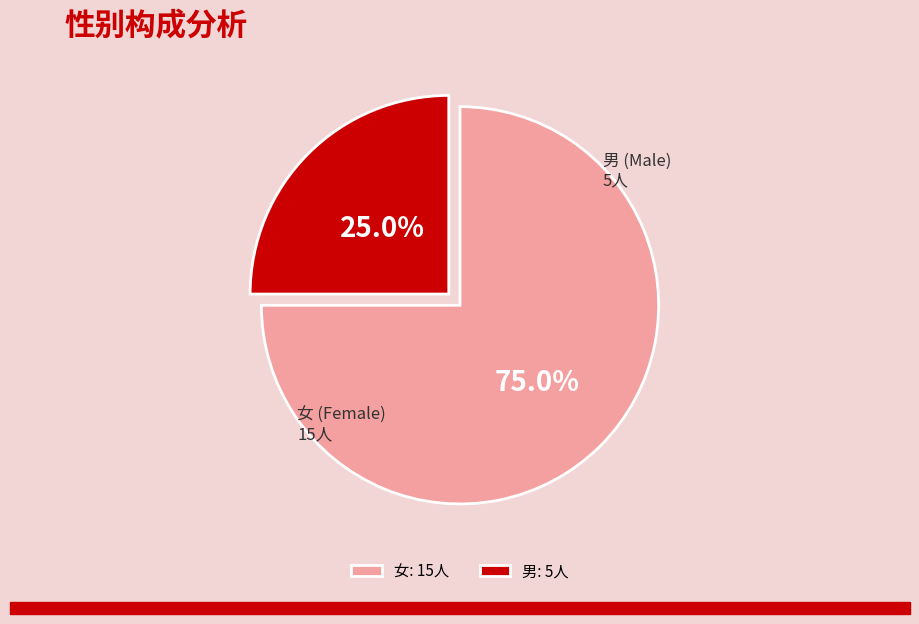

What is the majority slice?

女